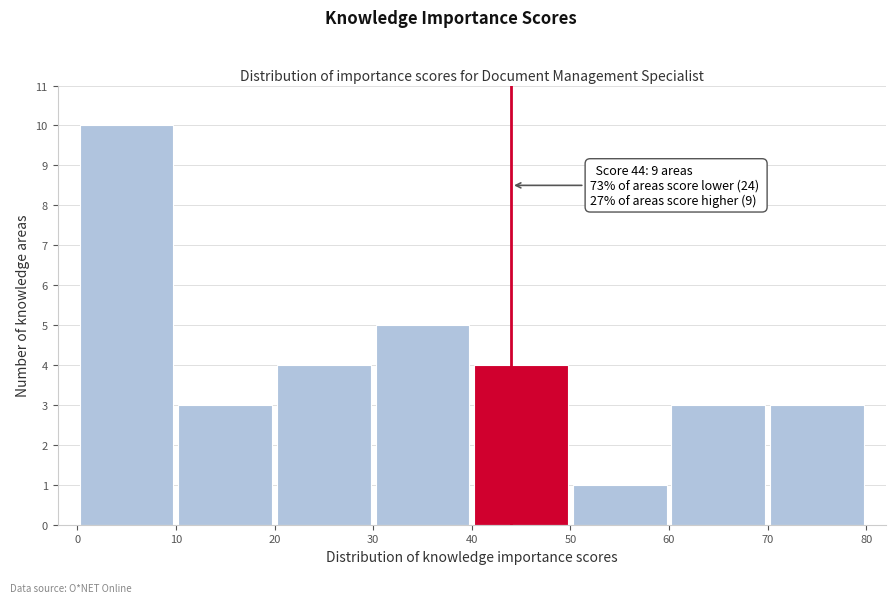

Over which range of the x-axis is the bar tallest?

0 to 10